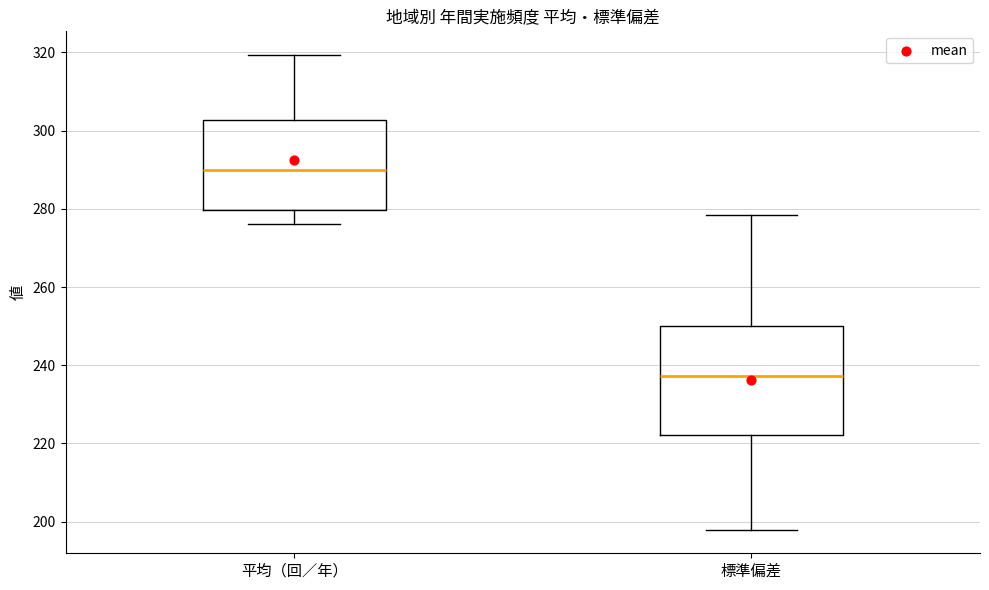

Where is the upper edge of the box for 標準偏差 on the y-axis? The values are not printed on the chart, so give them approximately, as read against the axis.

250